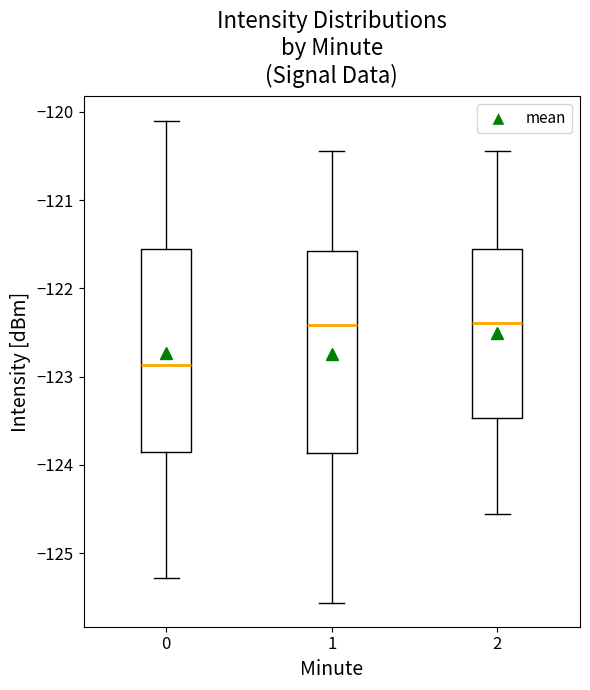

Reading left to right, transcribe this box plot: for each box, give where its median line is, the range the box spans, and where its two whiskers end, as read against the y-axis. The values are not printed on the chart, so give them approximately, as read against the axis.

0: median -122.9, box -123.9 to -121.6, whiskers -125.3 to -120.1
1: median -122.4, box -123.9 to -121.6, whiskers -125.6 to -120.4
2: median -122.4, box -123.5 to -121.6, whiskers -124.6 to -120.4